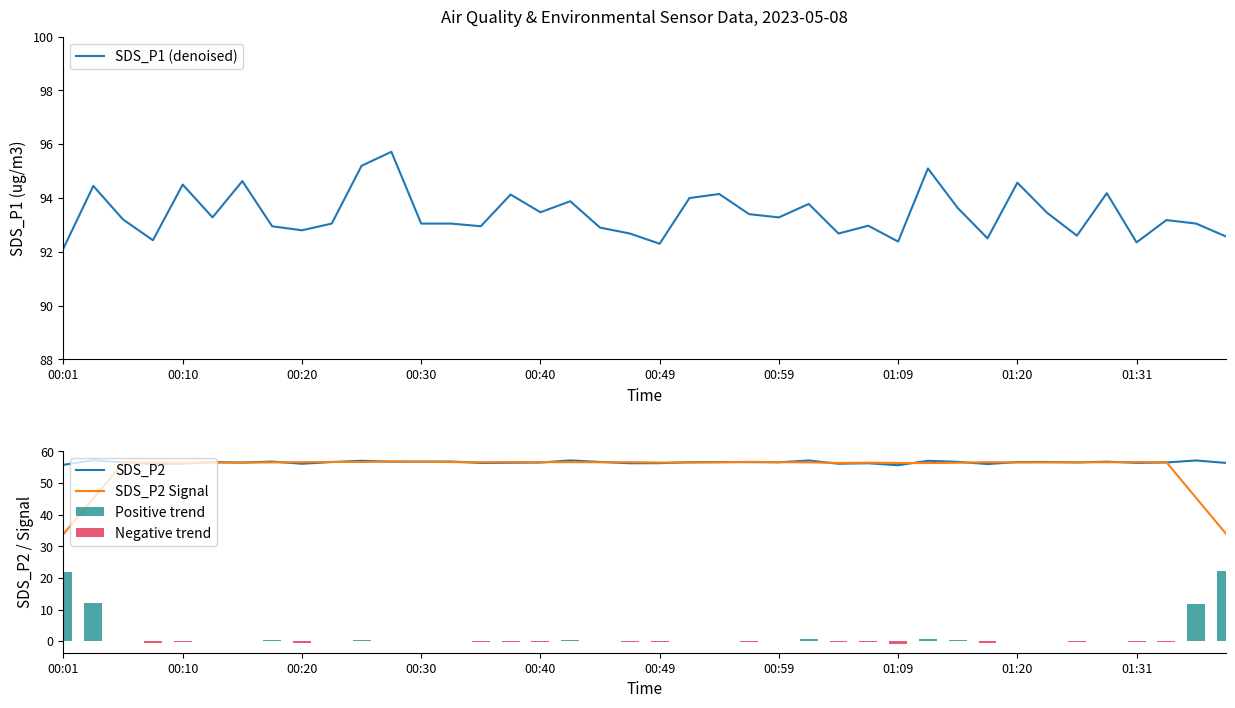

What is the maximum value for SDS_P1 (denoised)?

95.7